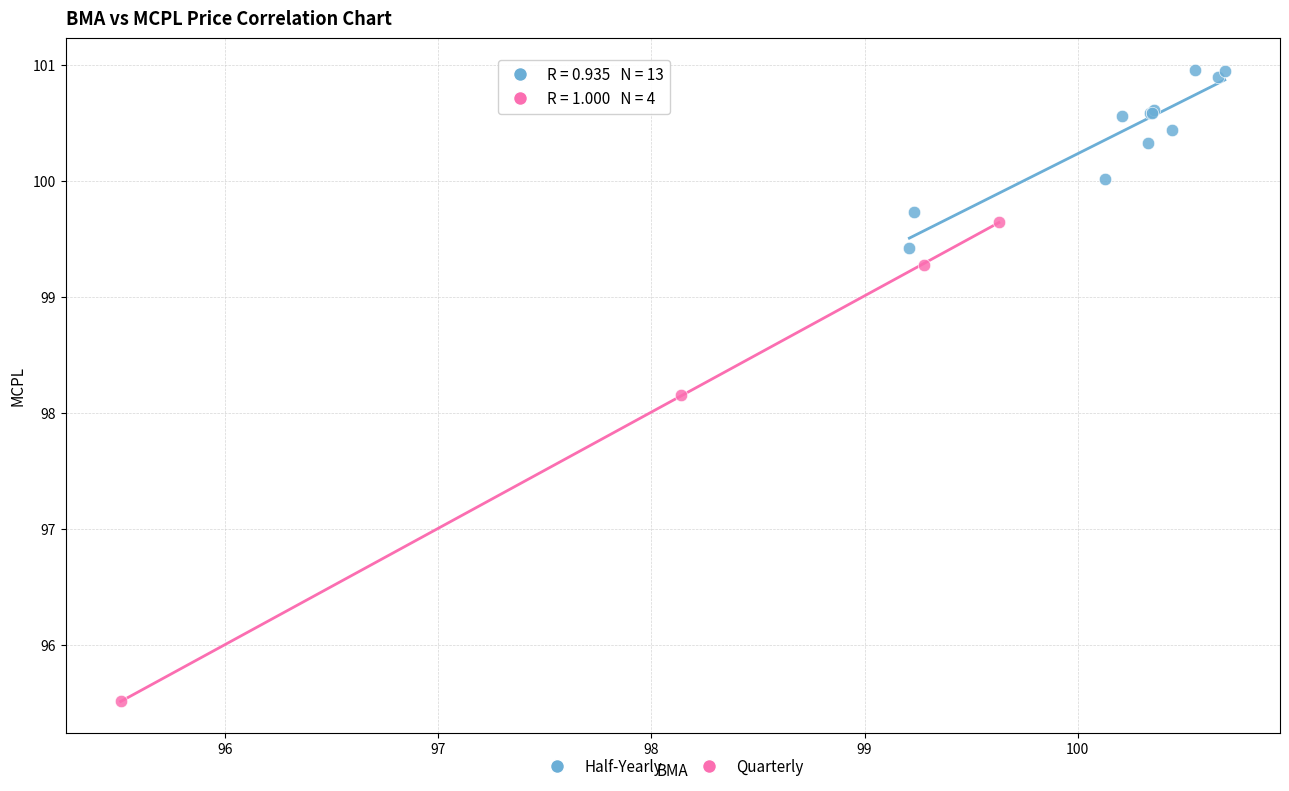

Which series contains the lowest Y value?

Quarterly